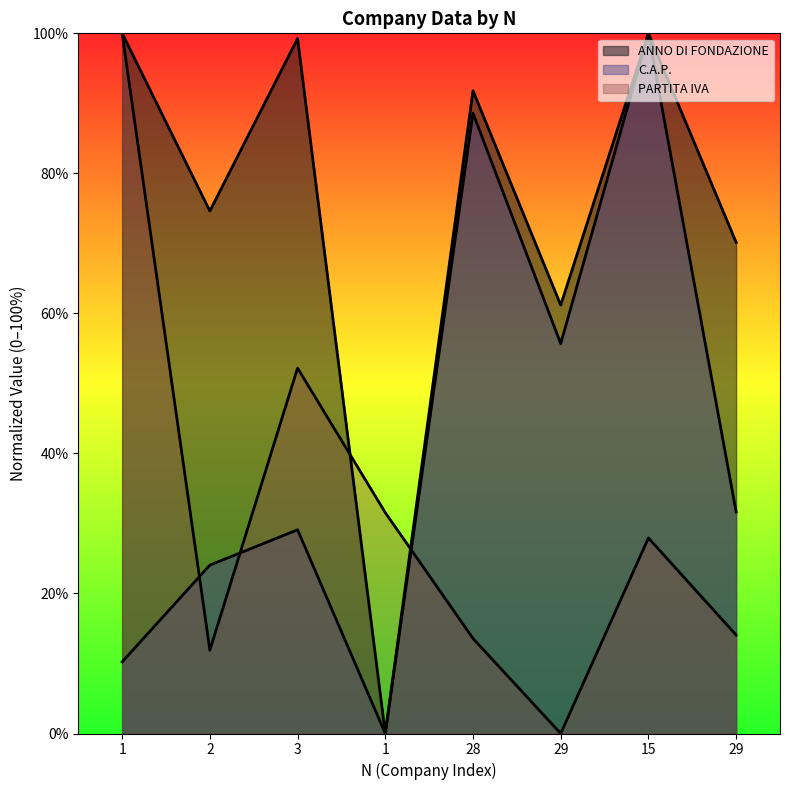

True or false: C.A.P. and ANNO DI FONDAZIONE intersect in this chart.

False